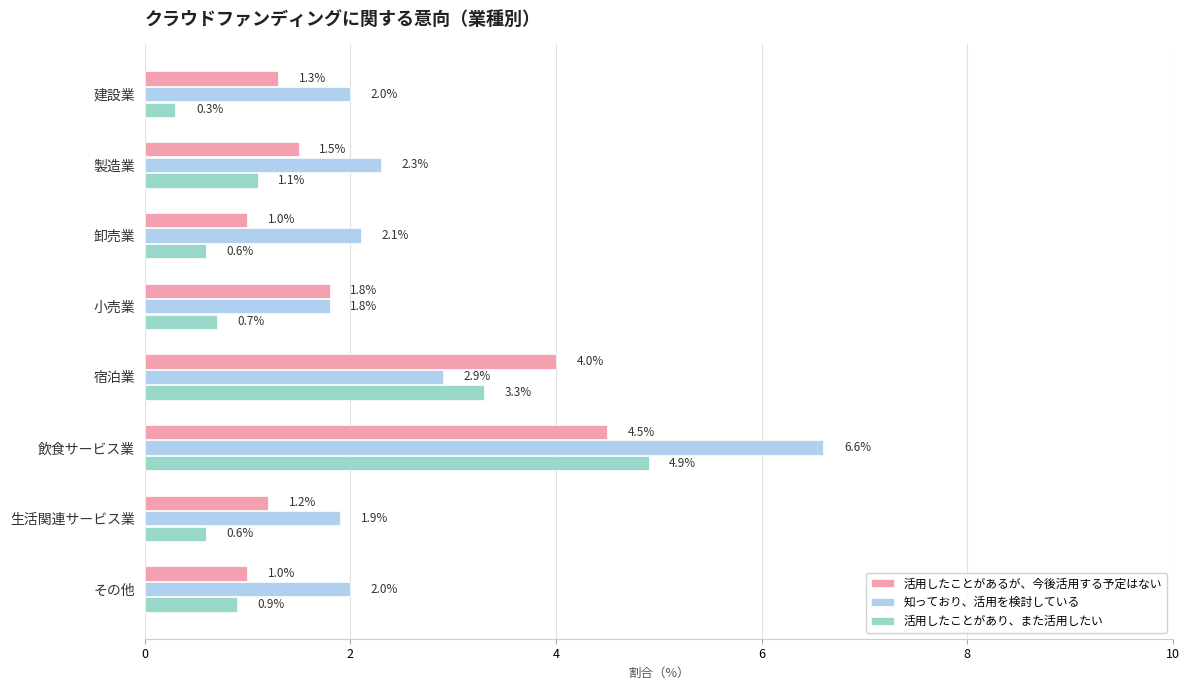

At which label is 活用したことがあるが、今後活用する予定はない closest to 2?

小売業